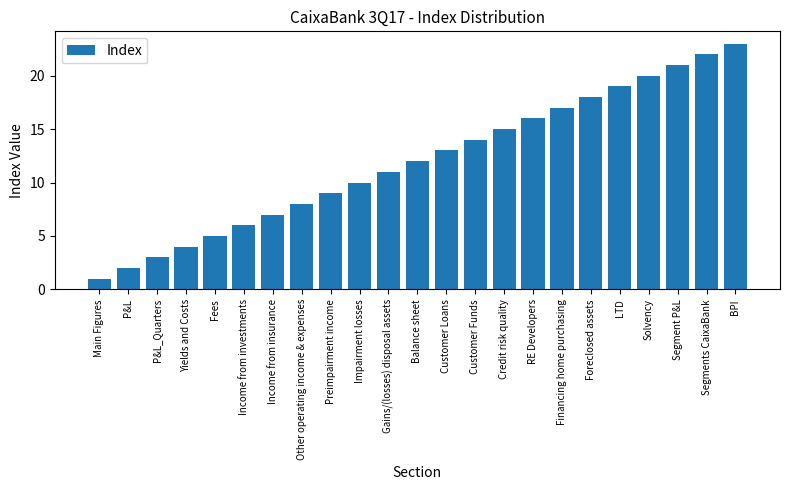

Reading left to right, what are all the values shown in this chart?

Main Figures=1	P&L=2	P&L_Quarters=3	Yields and Costs=4	Fees=5	Income from investments=6	Income from insurance=7	Other operating income & expenses=8	Preimpairment income=9	Impairment losses=10	Gains/(losses) disposal assets=11	Balance sheet=12	Customer Loans=13	Customer Funds=14	Credit risk quality=15	RE Developers=16	Financing home purchasing=17	Foreclosed assets=18	LTD=19	Solvency=20	Segment P&L=21	Segments CaixaBank=22	BPI=23